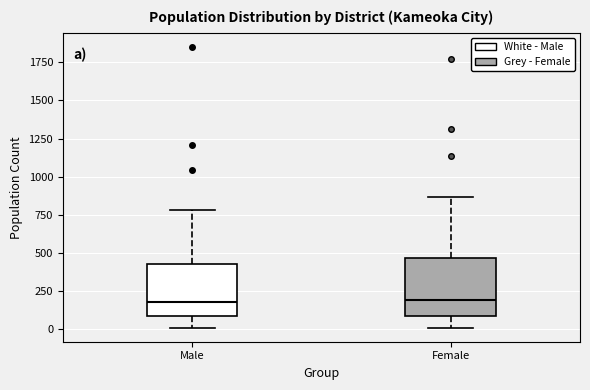

Reading left to right, transcribe this box plot: for each box, give where its median line is, the range the box spans, and where its two whiskers end, as read against the y-axis. The values are not printed on the chart, so give them approximately, as read against the axis.

Male: median 200, box 100 to 450, whiskers 0 to 800
Female: median 200, box 100 to 450, whiskers 0 to 850